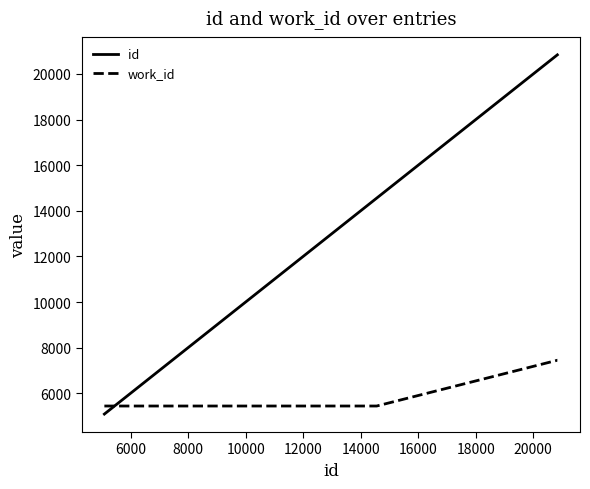

Rank the series by their average value, from highest to lowest.

id, work_id